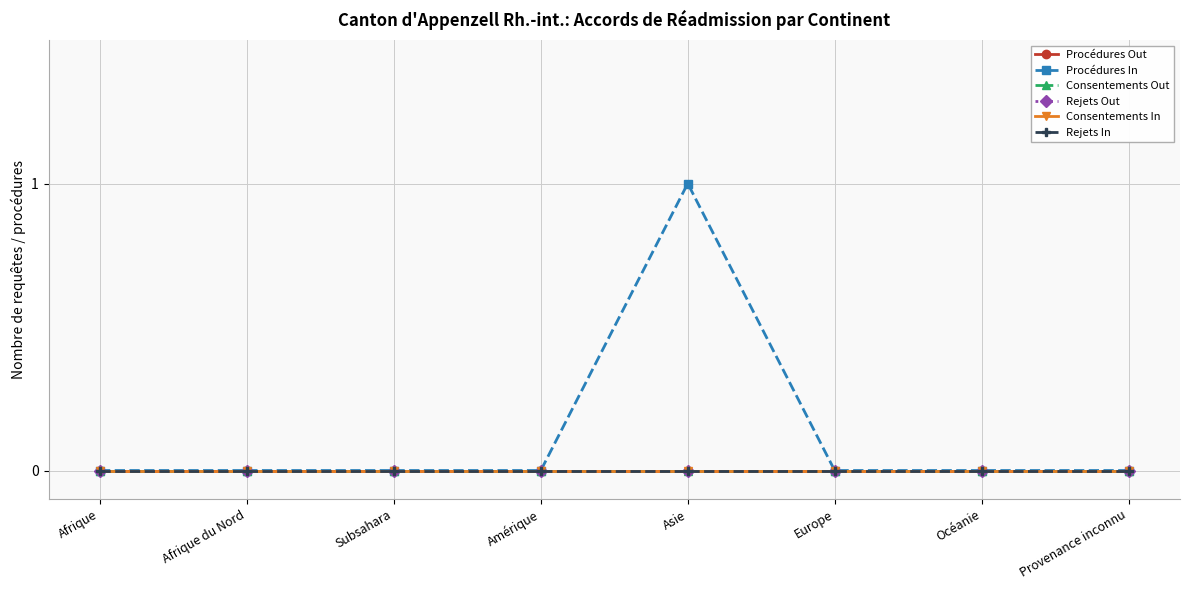

At which category does the chart reach its peak across all series?

Asie